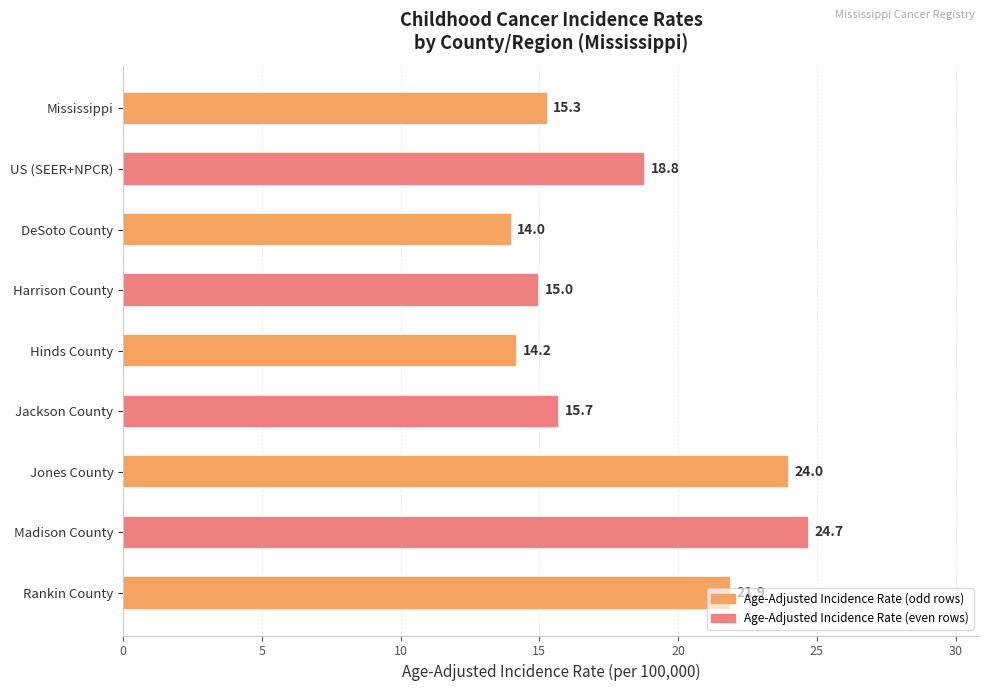

How many values are below 15?

2